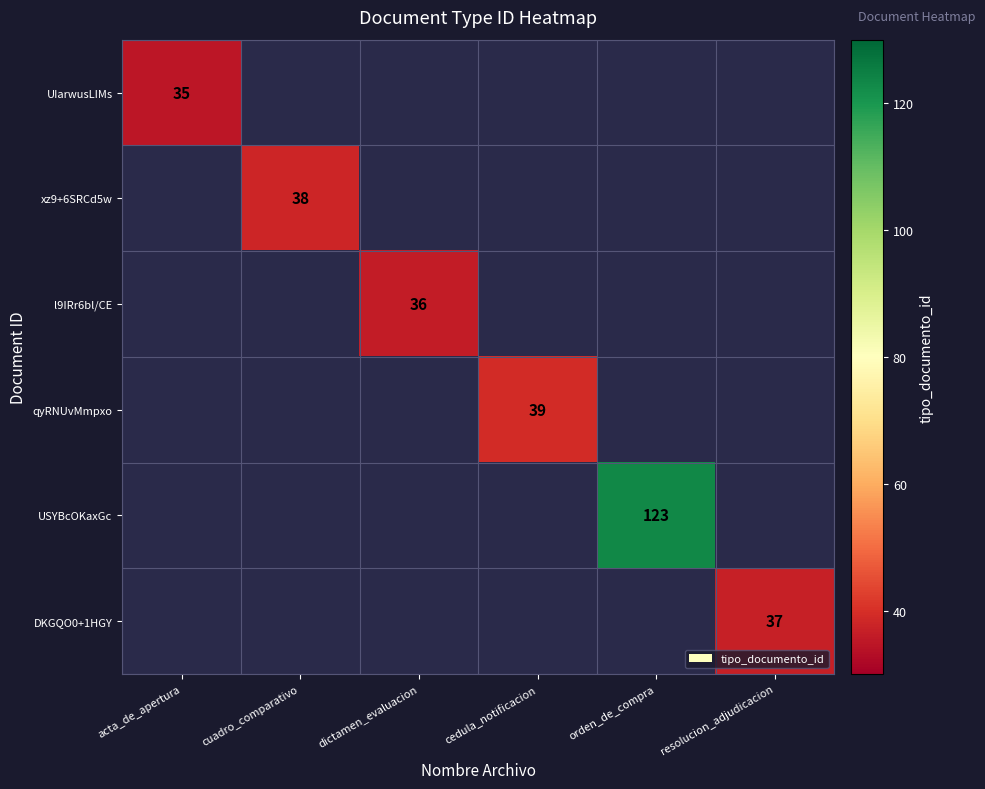

The xz9+6SRCd5w series shows 64 at cuadro_comparativo. True or false?

False